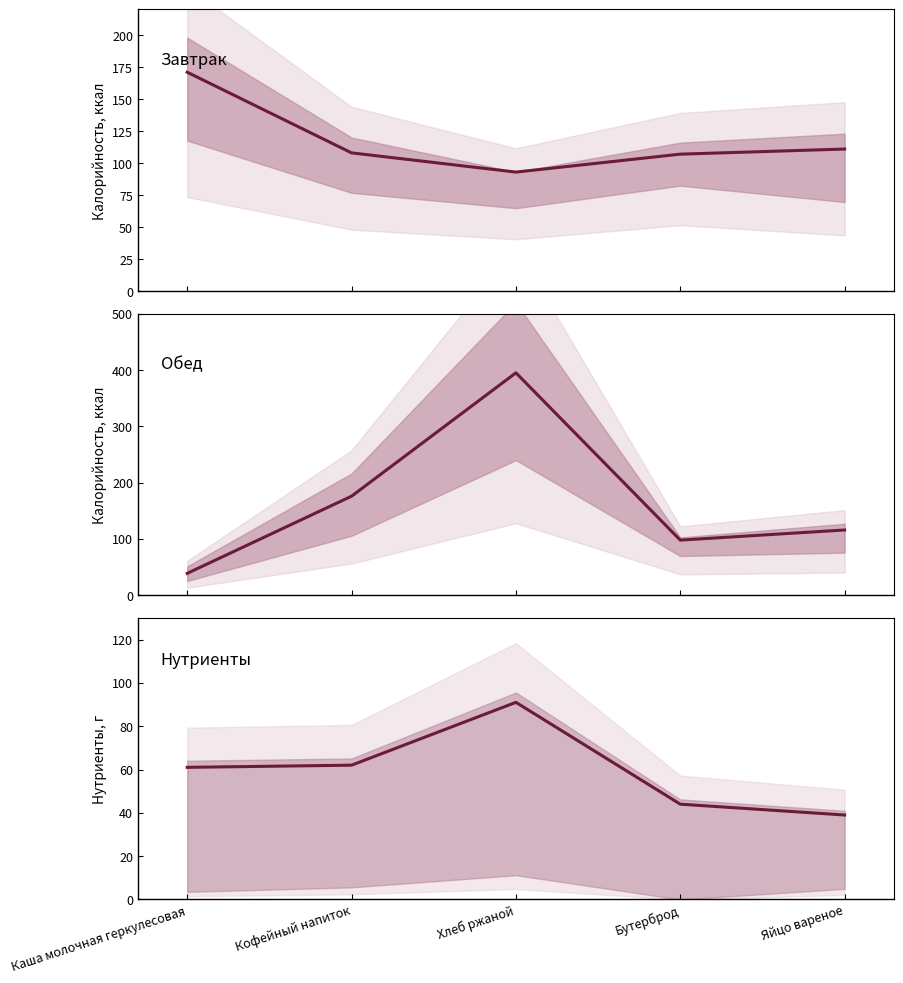

How many values in the Обед (Калорийность) series are below 116?

2